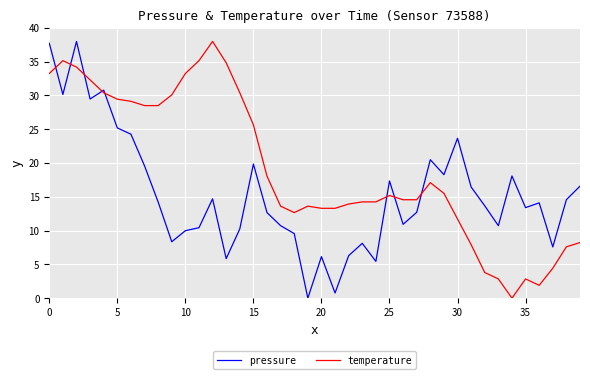

Which series has the largest total across all categories?

temperature